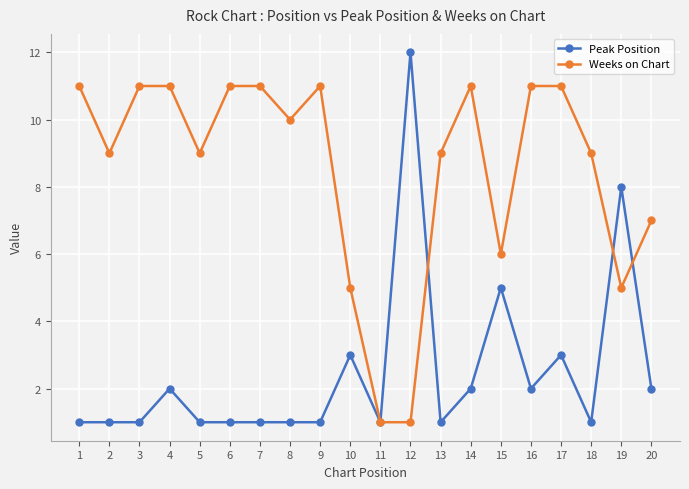

The Peak Position series shows 12 at 12. True or false?

True